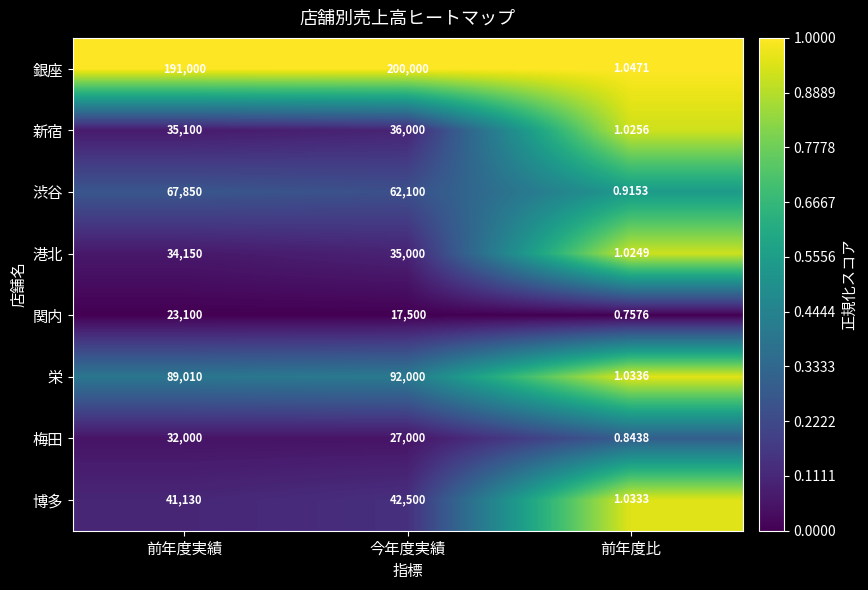

Which series has the largest total across all categories?

銀座